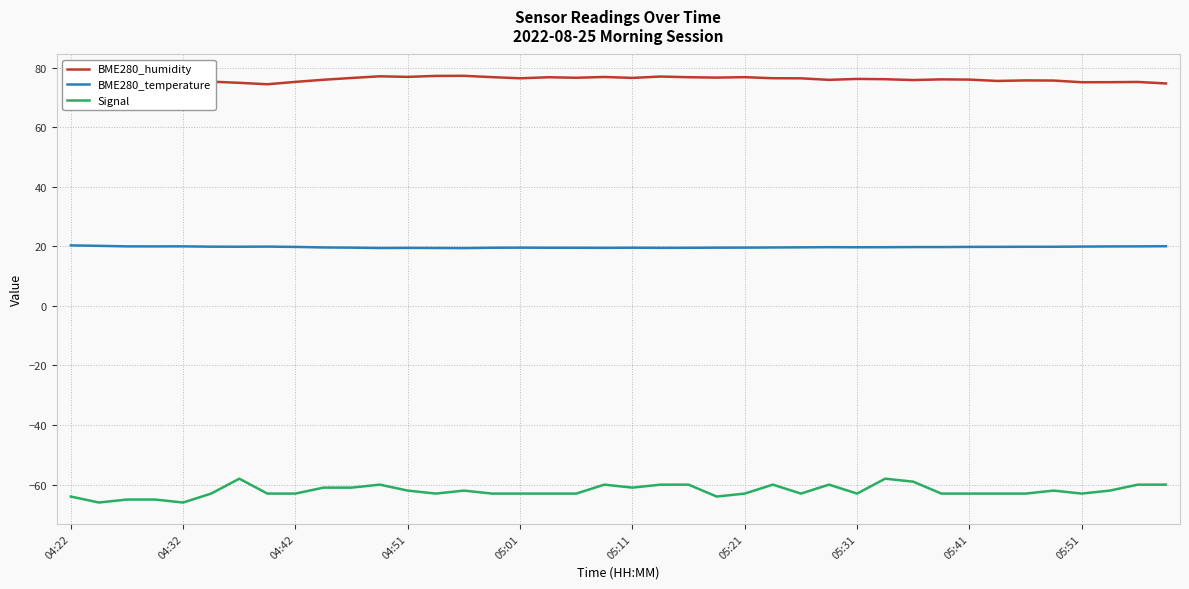

True or false: BME280_temperature and Signal intersect in this chart.

False